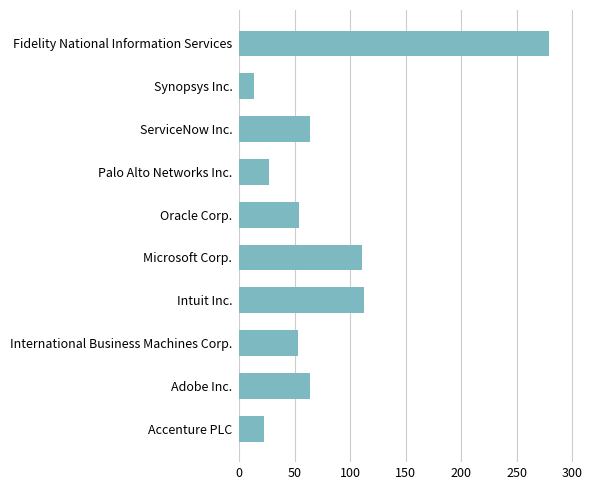

How many bars are there in total?

10